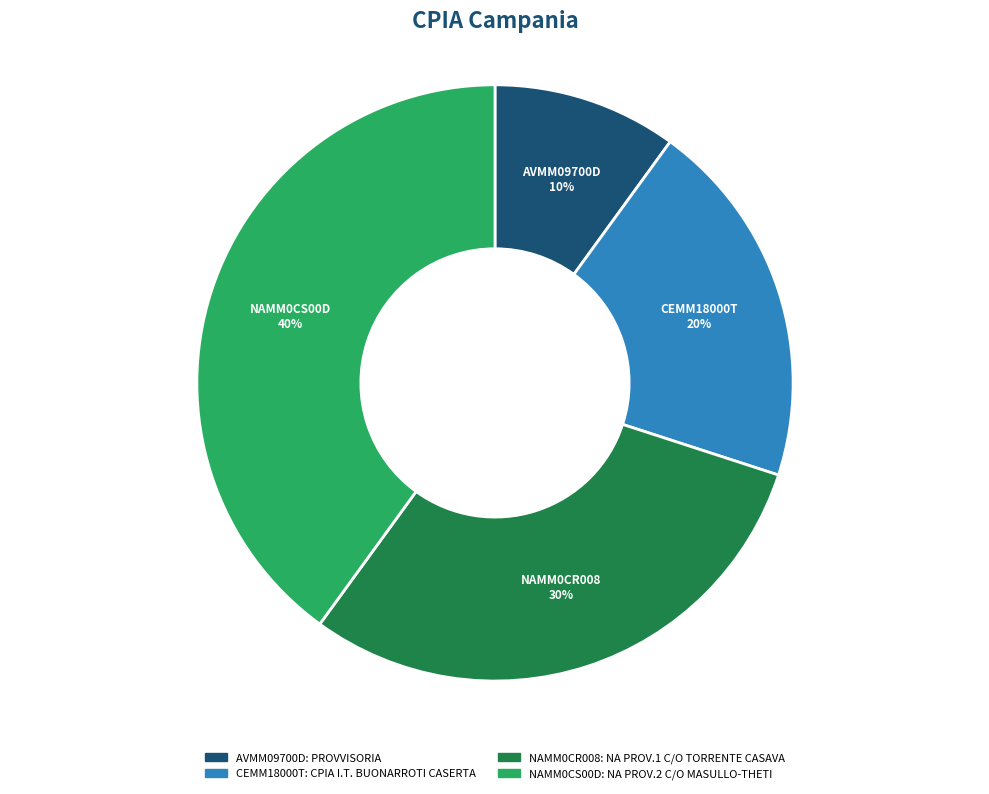

Which slice is the largest?

NAMM0CS00D